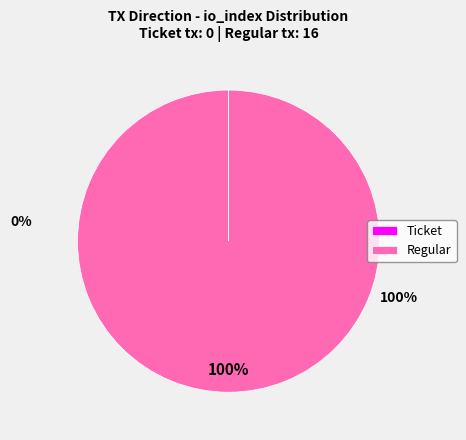

To the nearest percent, what is the difference between the largest and smallest slice percentages?

100%